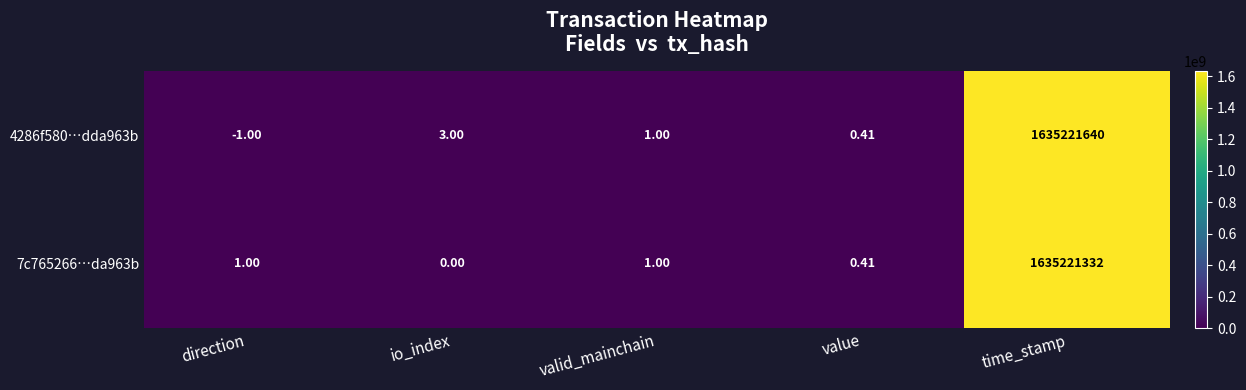

At which label does 4286f580…dda963b first exceed 1?

io_index